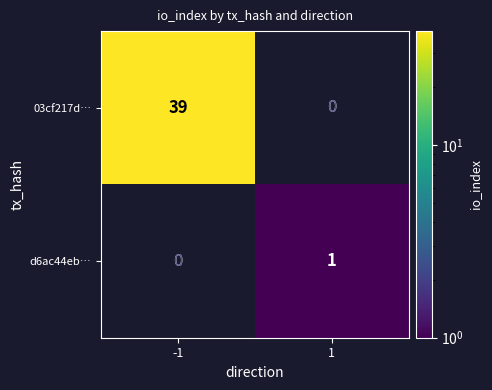

Which has a higher value, 1 or -1?

-1